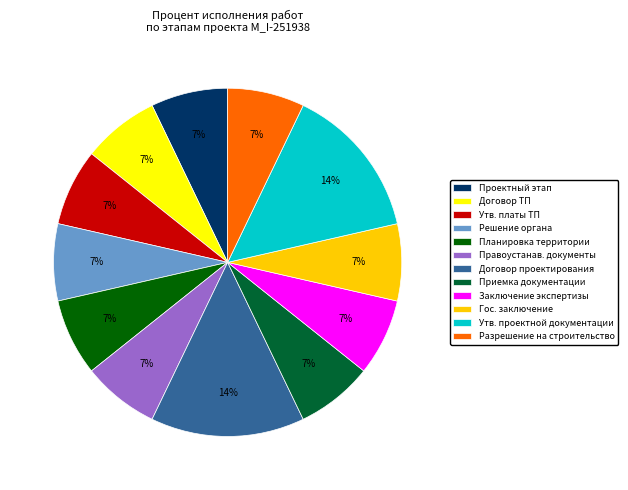

What percentage is the Проектный этап slice, to the nearest percent?

7%